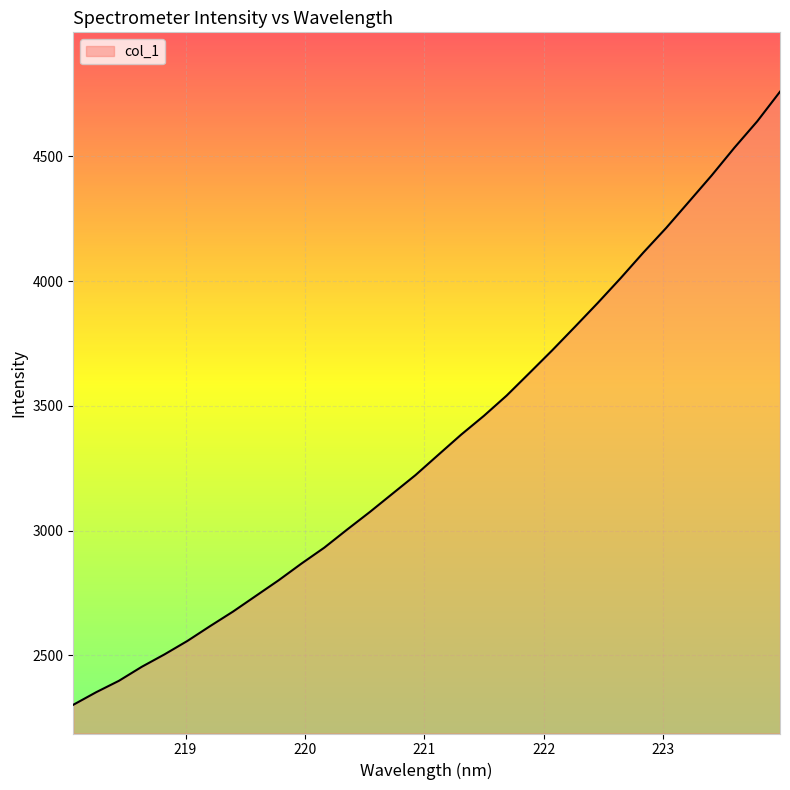

What is the difference between the maximum and minimum values?

2457.8